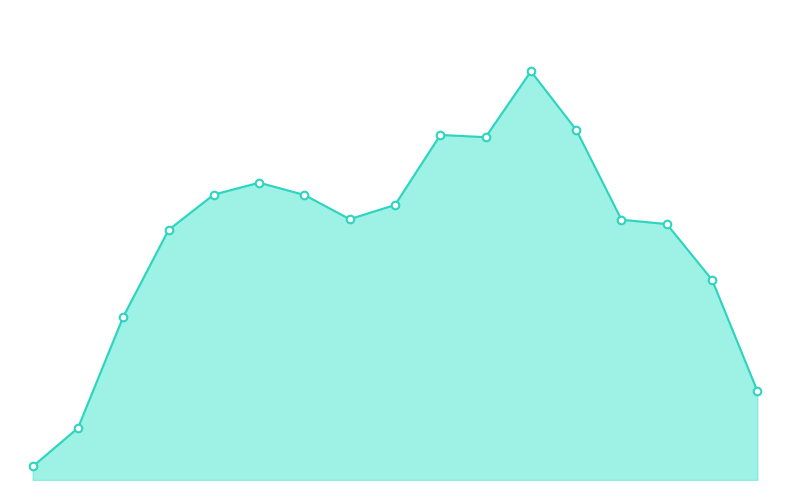

Does the chart have visible grid lines?

No